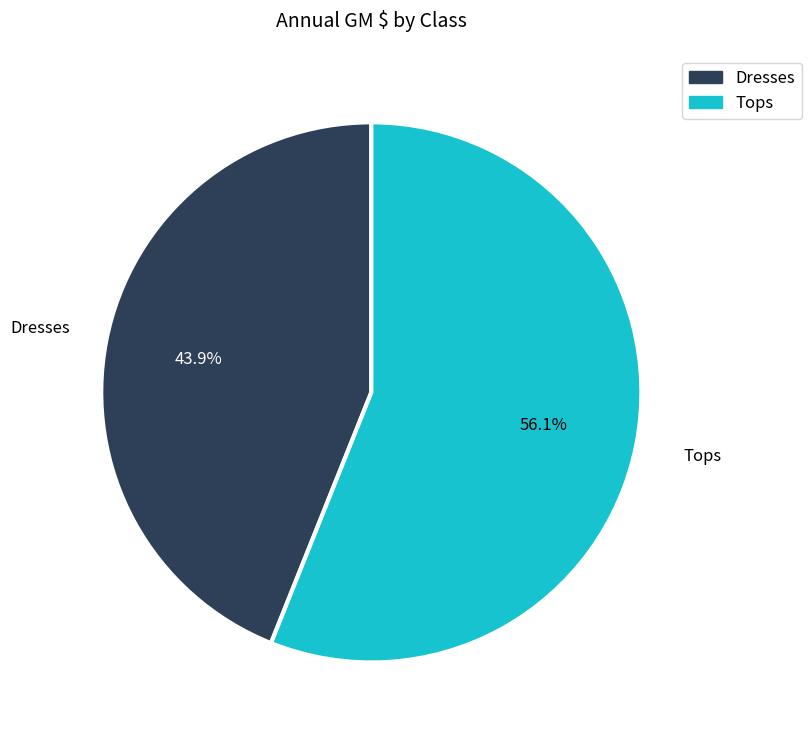

True or false: Tops accounts for 49% of the total.

False